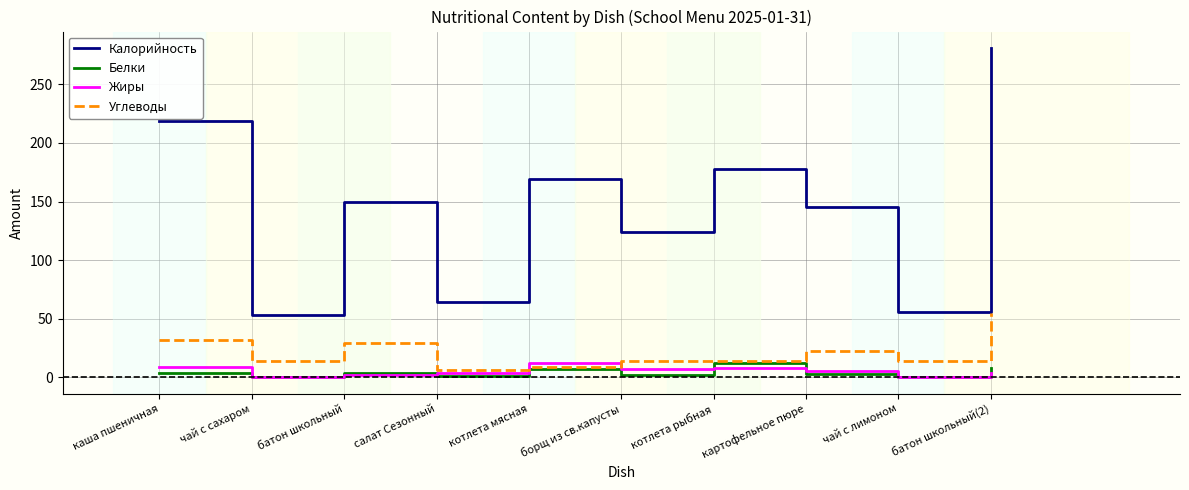

Which series has the largest range (max minus min)?

Калорийность